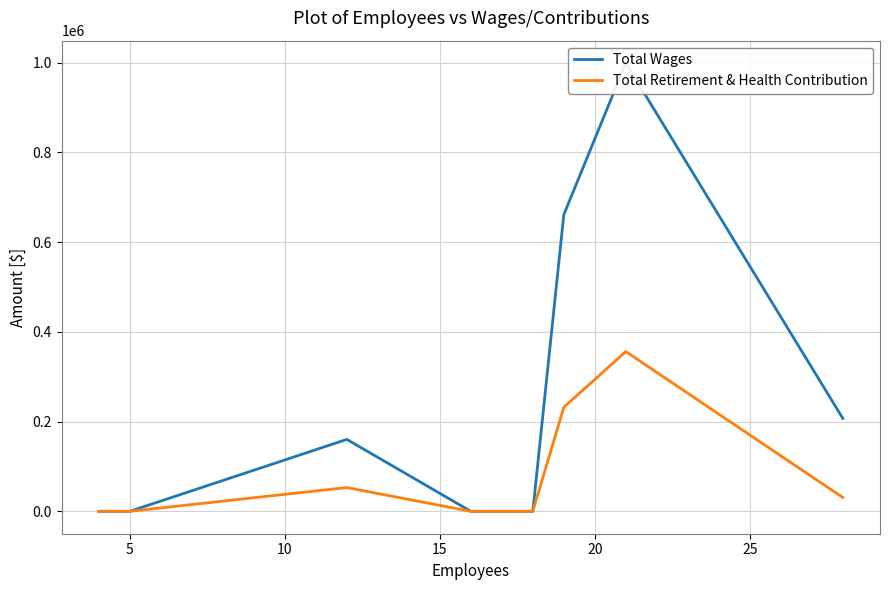

Does the chart have visible grid lines?

Yes